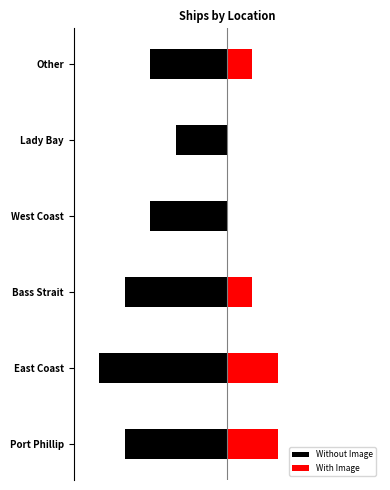

Reading left to right, list all the values displayed in this chart.

Without Image: -4	-5	-4	-3	-2	-3
With Image: 2	2	1	0	0	1